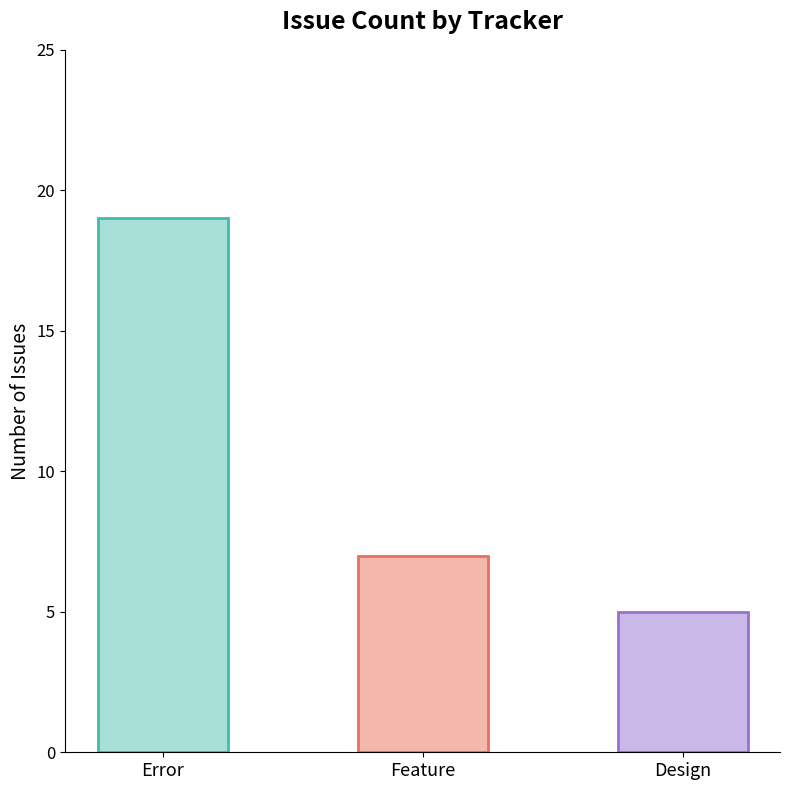

Which category has the lowest value across all series?

Design